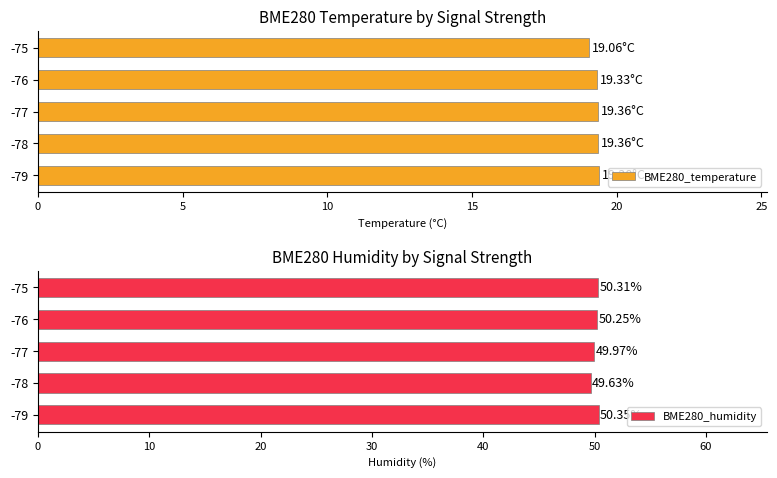

List the labels in order of BME280_humidity value, largest first.

-79, -75, -76, -77, -78